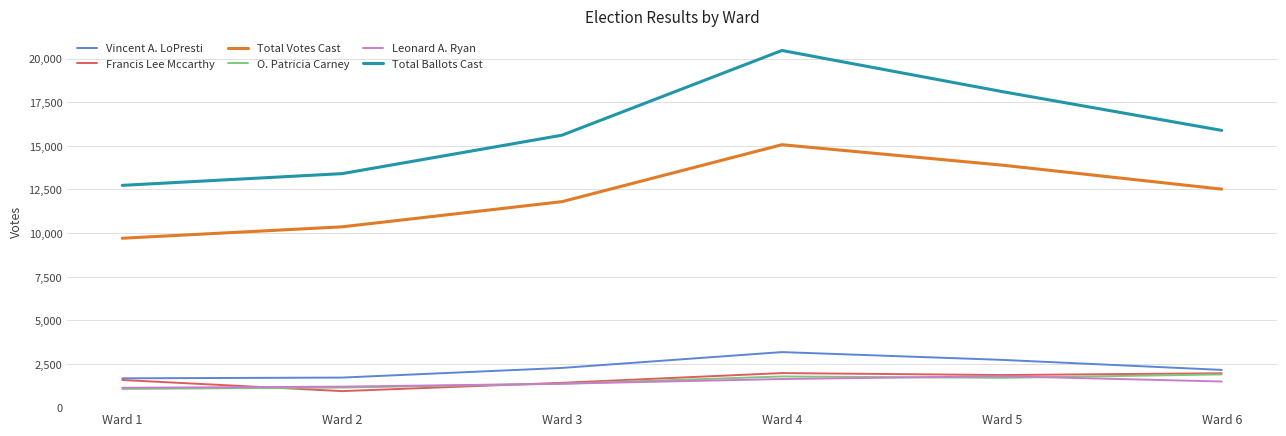

What is the smallest value displayed?

955